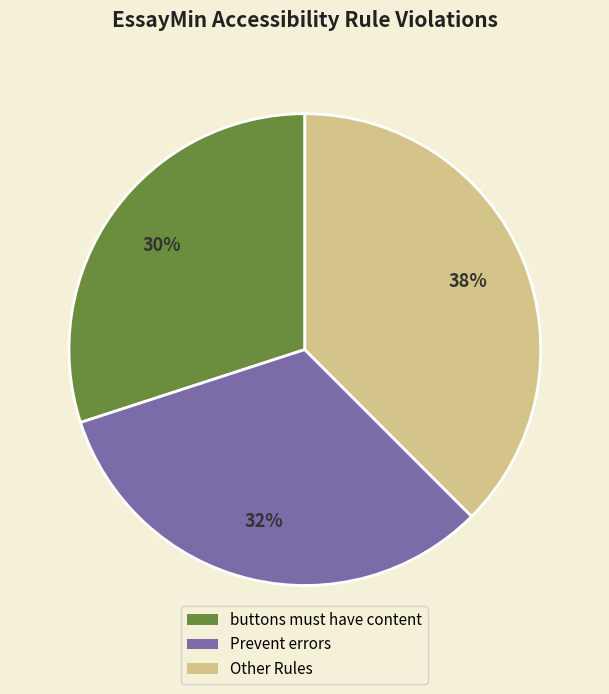

Is there any slice that represents more than half of the pie?

No